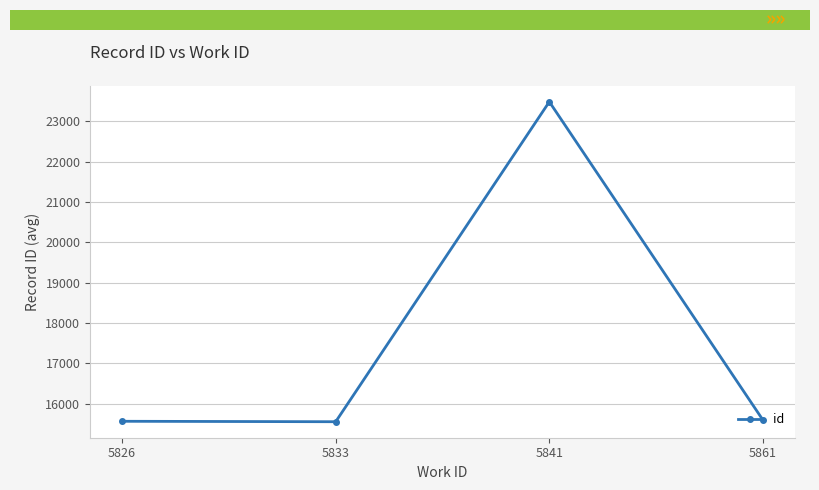

Is it true that the value at 5826 is 15565.0?

True